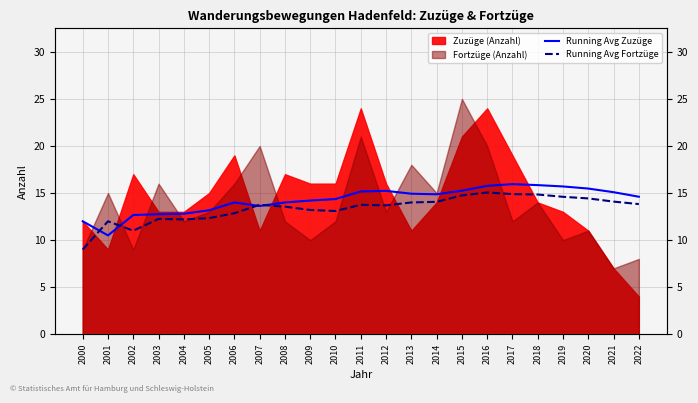

Is it true that Running Avg Zuzüge equals 15.2 at 2015?

True